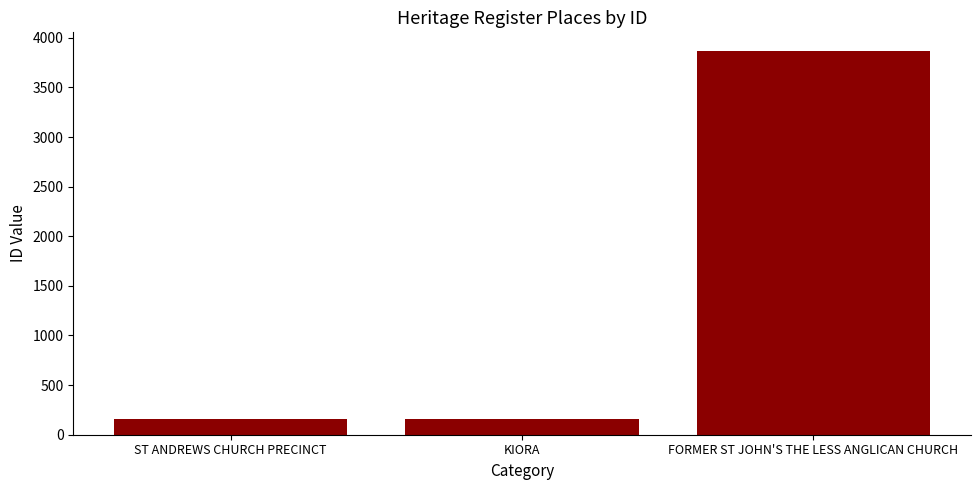

What is the label of the 2nd bar from the right?

KIORA